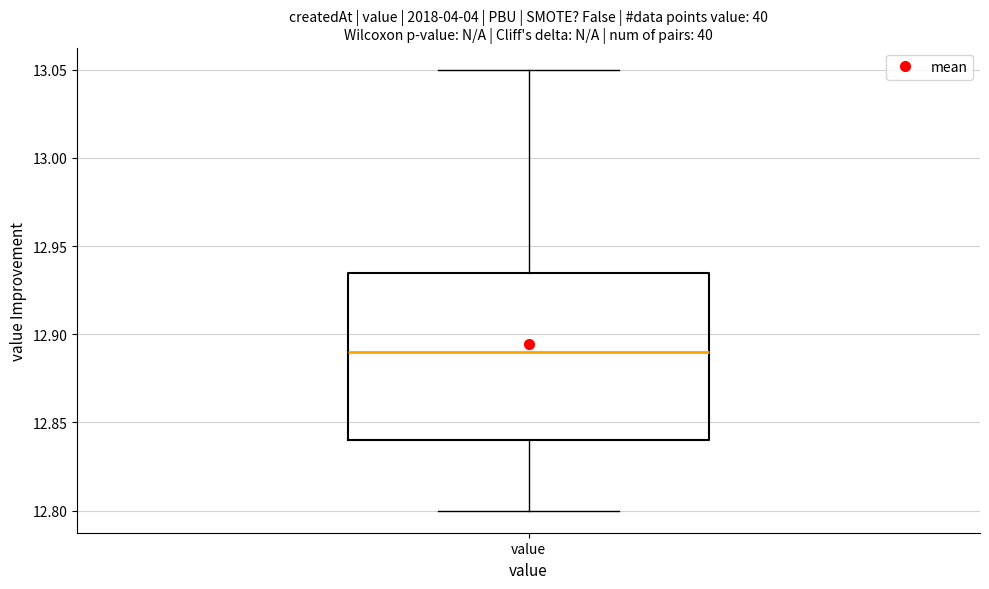

Read this box plot against the y-axis: the position of the median line, the range covered by the box, and the ends of both whiskers. The values are not printed on the chart, so give them approximately, as read against the axis.

median 12.890, box 12.840 to 12.935, whiskers 12.800 to 13.050